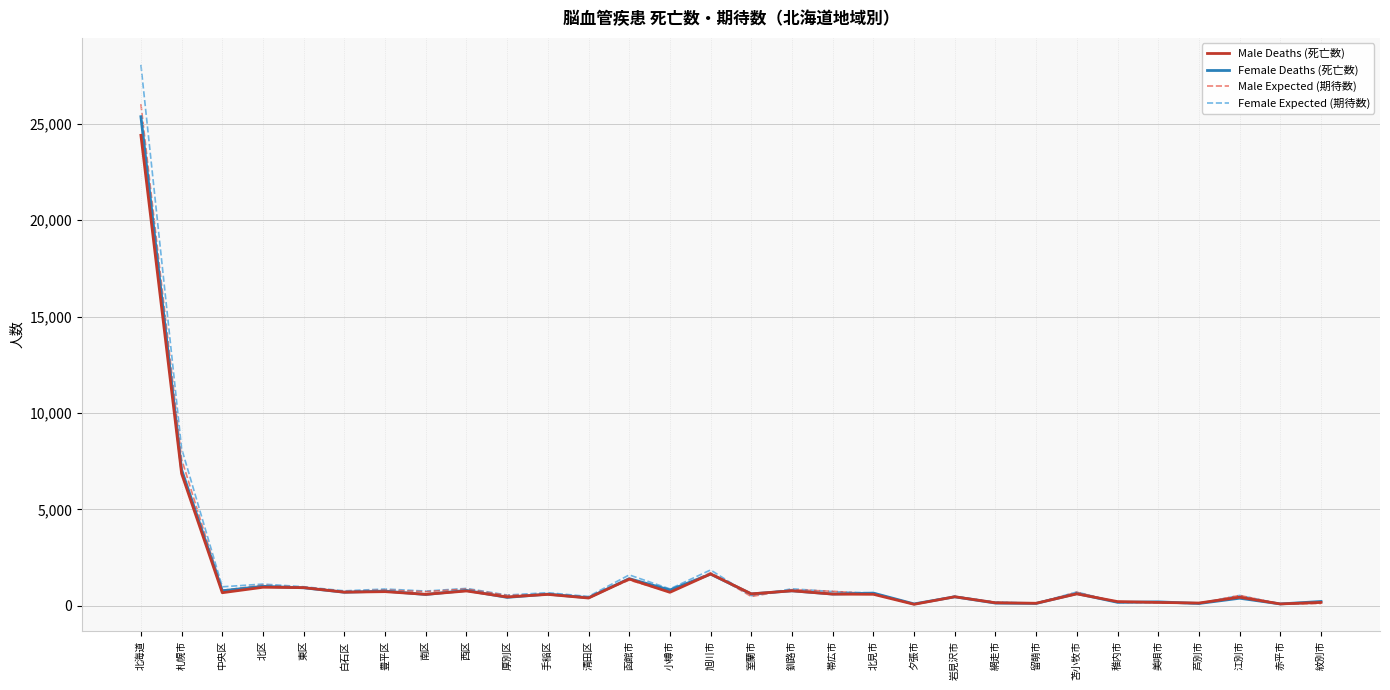

What is the smallest value displayed?

80